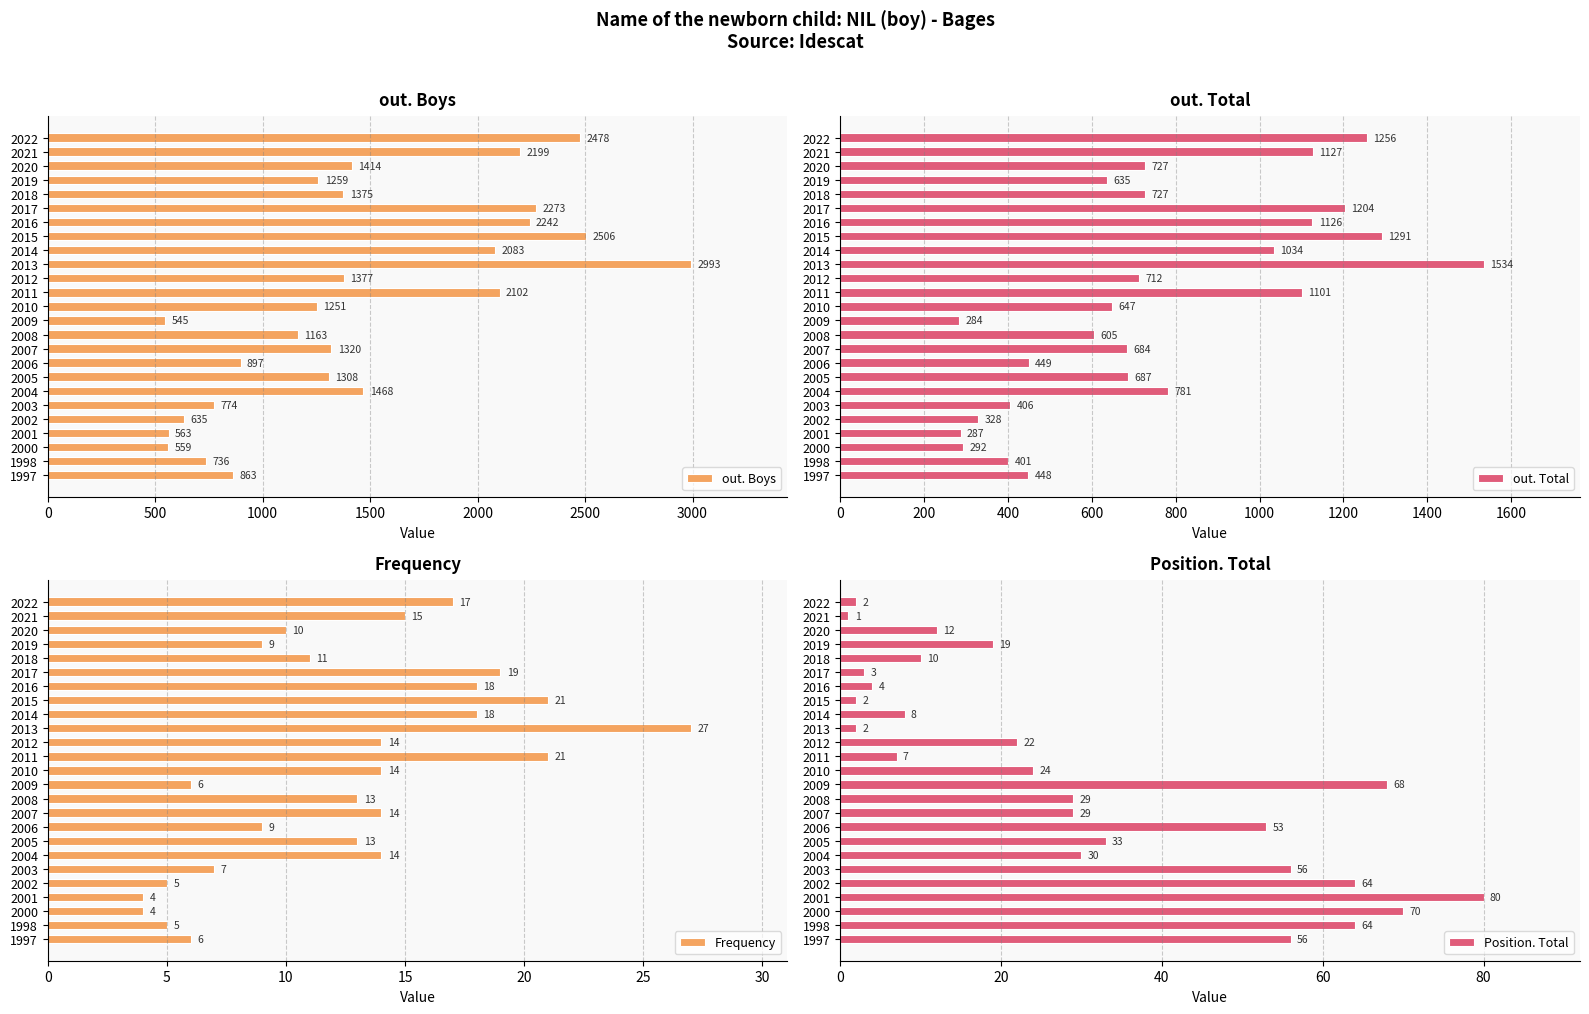

How many categories are shown in the chart?

25